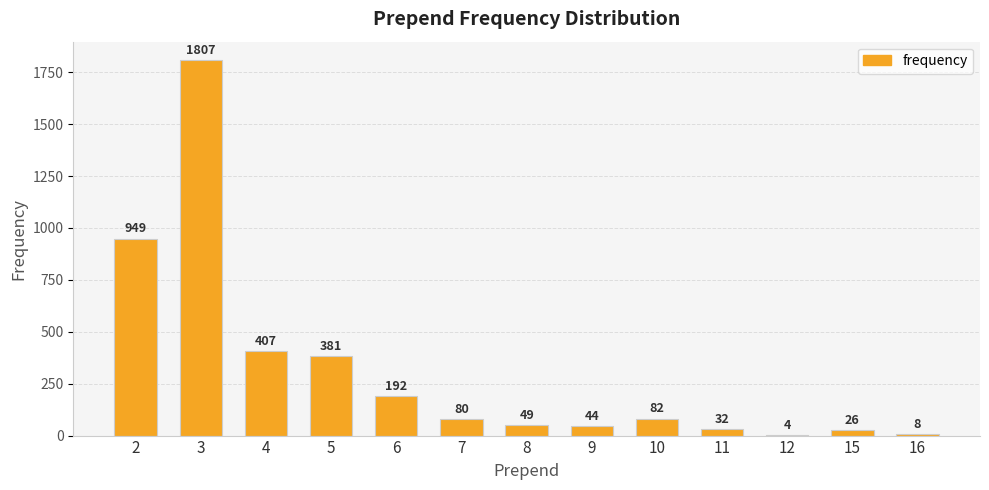

Between 3 and 16, which is larger?

3